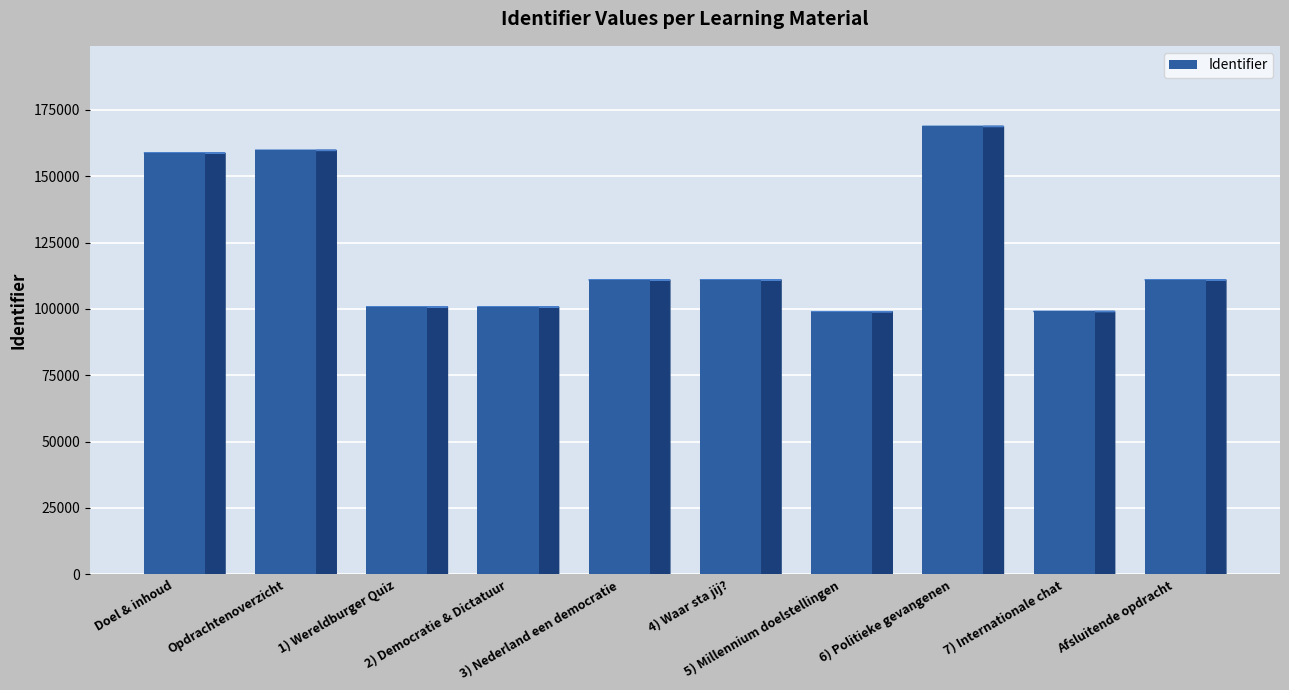

What is the sum of all values?

1219499